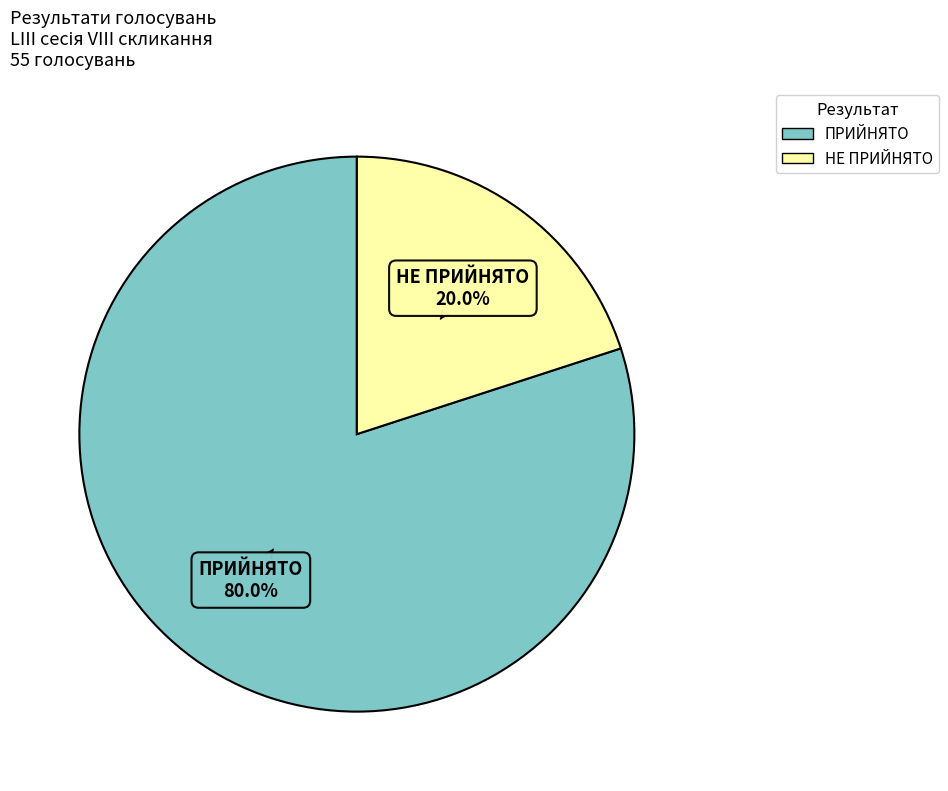

What percentage is NOT represented by НЕ ПРИЙНЯТО?

80.0%